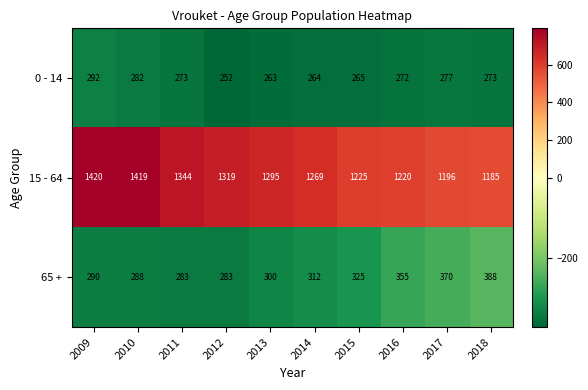

Reading left to right, extract all data points from this chart.

0 - 14: 292	282	273	252	263	264	265	272	277	273
15 - 64: 1420	1419	1344	1319	1295	1269	1225	1220	1196	1185
65 +: 290	288	283	283	300	312	325	355	370	388